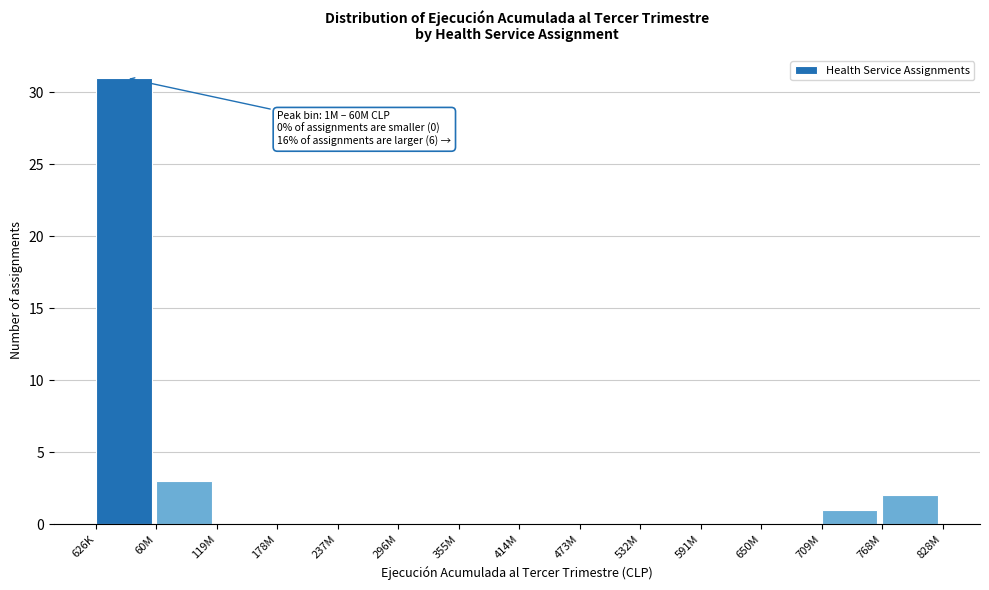

Reading right to left, transcribe all the data shown in this chart.

768M=2	709M=1	650M=0	591M=0	532M=0	473M=0	414M=0	355M=0	296M=0	237M=0	178M=0	119M=0	60M=3	626K=31